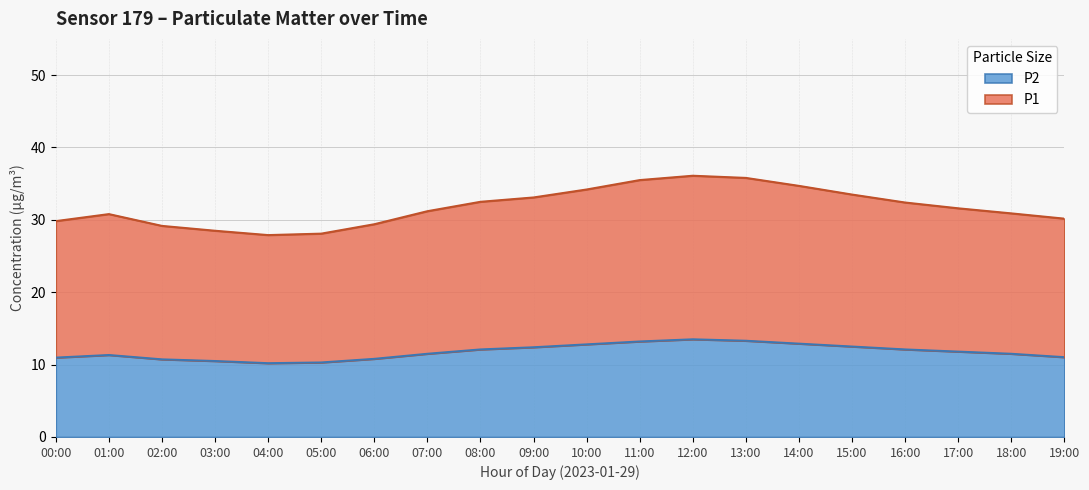

What is the label of the 15th point from the left?

14:00